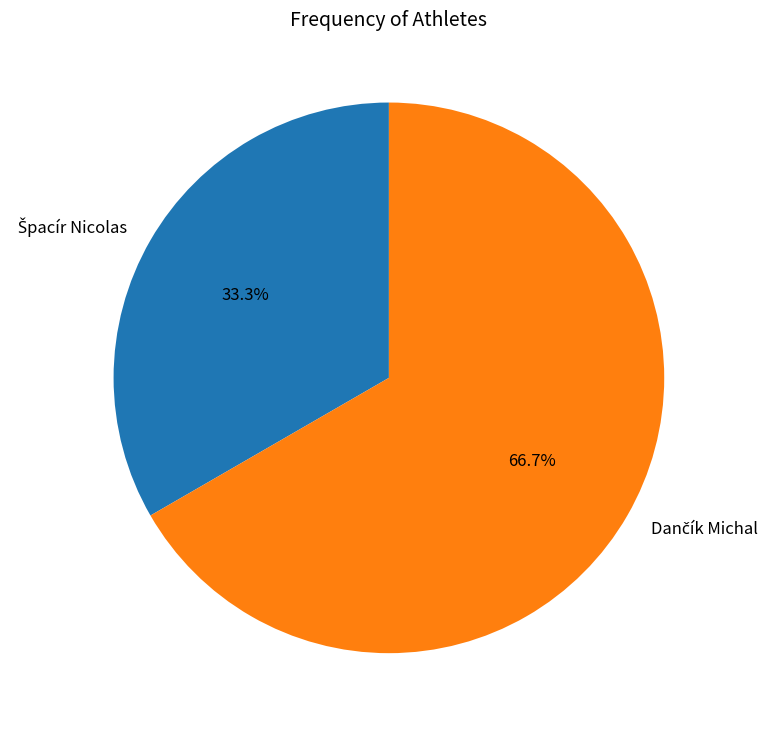

Is there a majority slice in this chart?

Yes